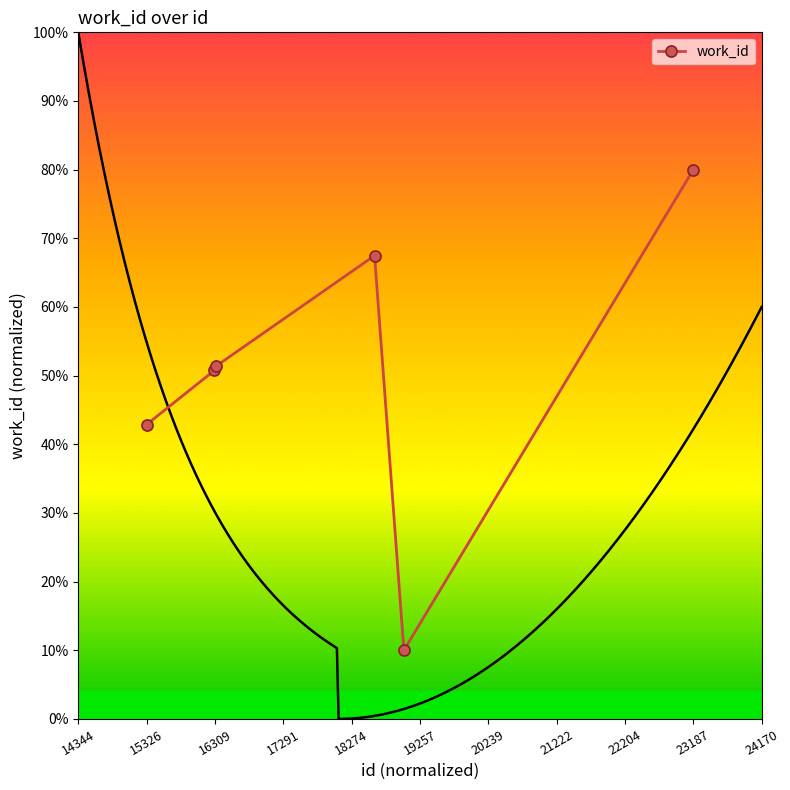

At which label is work_id closest to 45?

15326